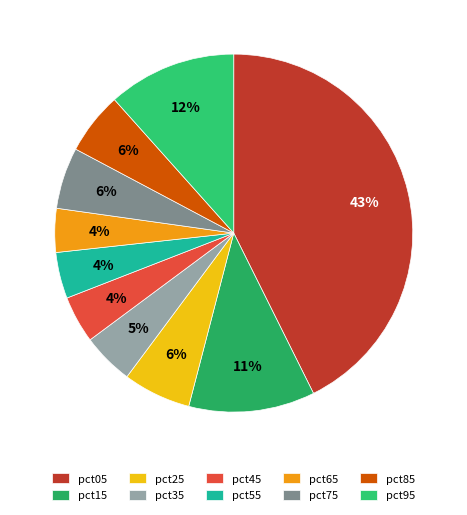

How many segments does this pie chart have?

10